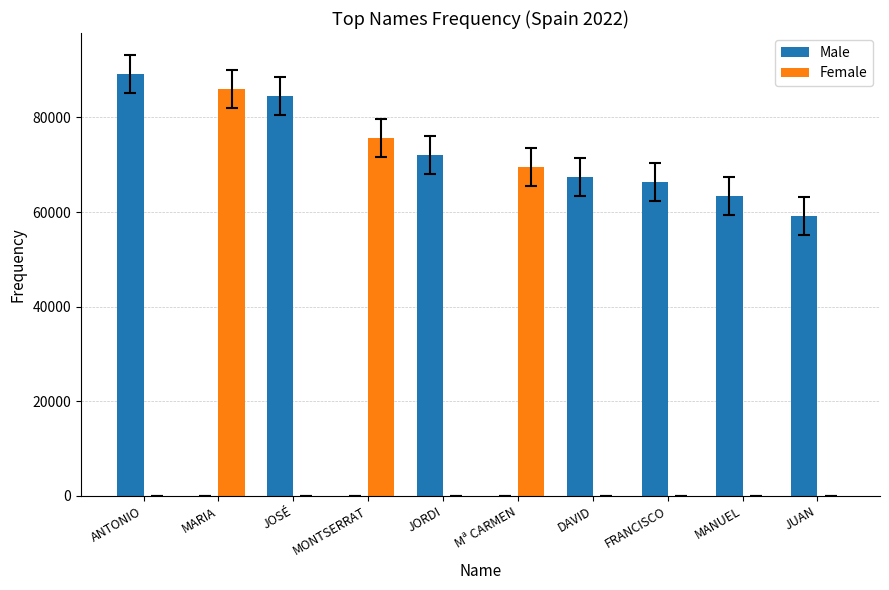

Reading left to right, list all the values displayed in this chart.

Male: 89204	0	84525	0	72121	0	67440	66439	63331	59206
Female: 0	86083	0	75720	0	69502	0	0	0	0